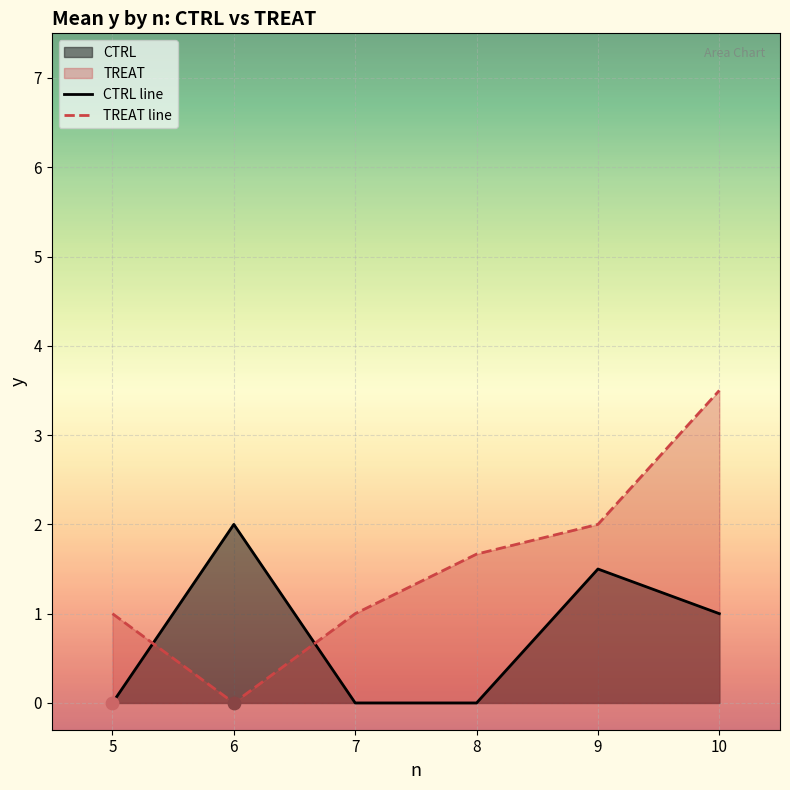

At how many categories does at least one series exceed 1?

4